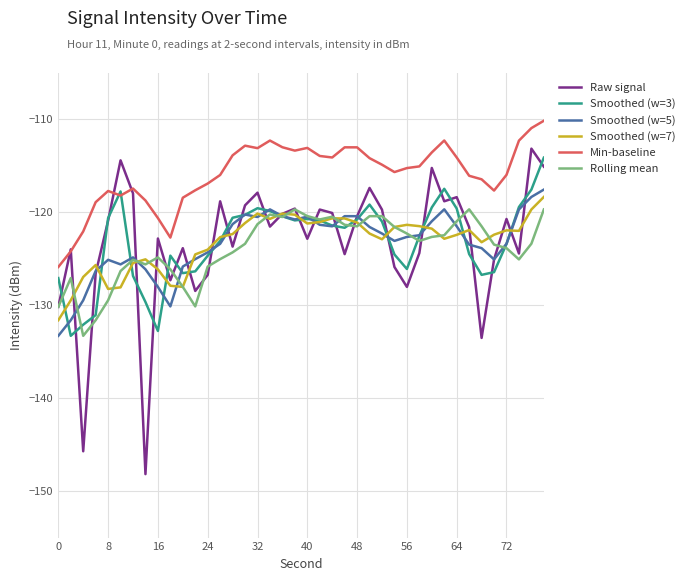

What is the difference between the second highest and second lowest values in the Smoothed (w=7) series?

9.8